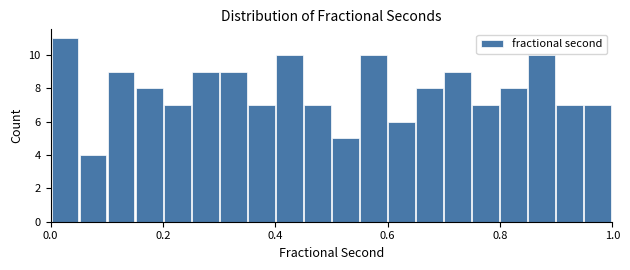

Around what value on the x-axis is the tallest bar? Give the approximate position of its centre, as read against the axis.

0.02